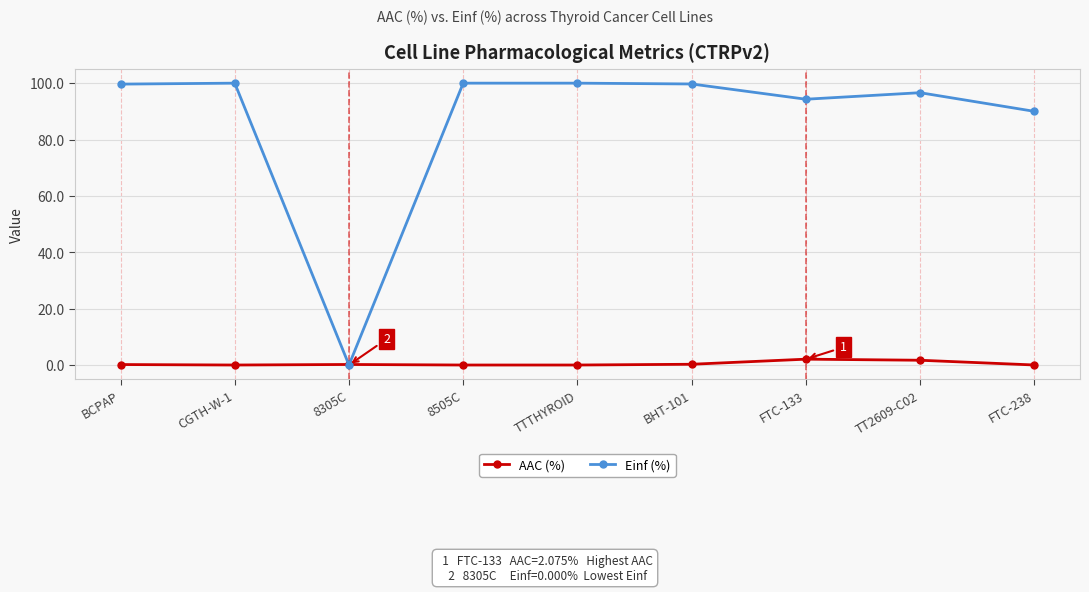

What are all the series names shown in the legend?

AAC (%), Einf (%)